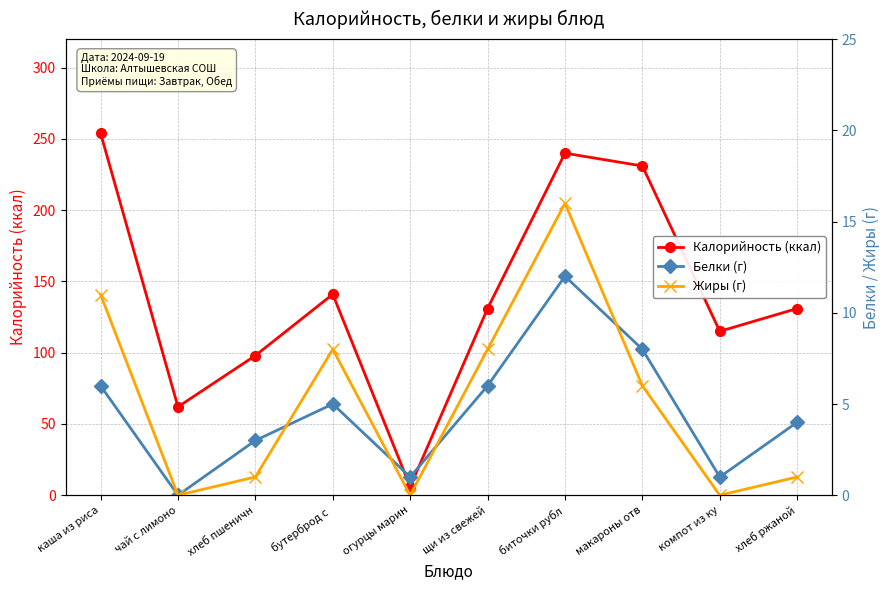

Is the value of Калорийность (ккал) at чай с лимоно greater than the value of Белки (г) at хлеб ржаной?

Yes